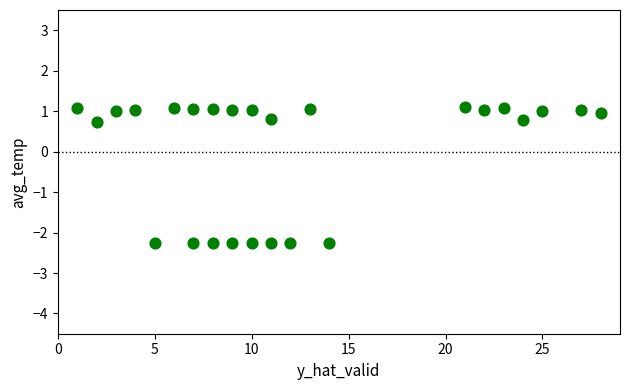

What is the range of X values (max minus min)?

27.0